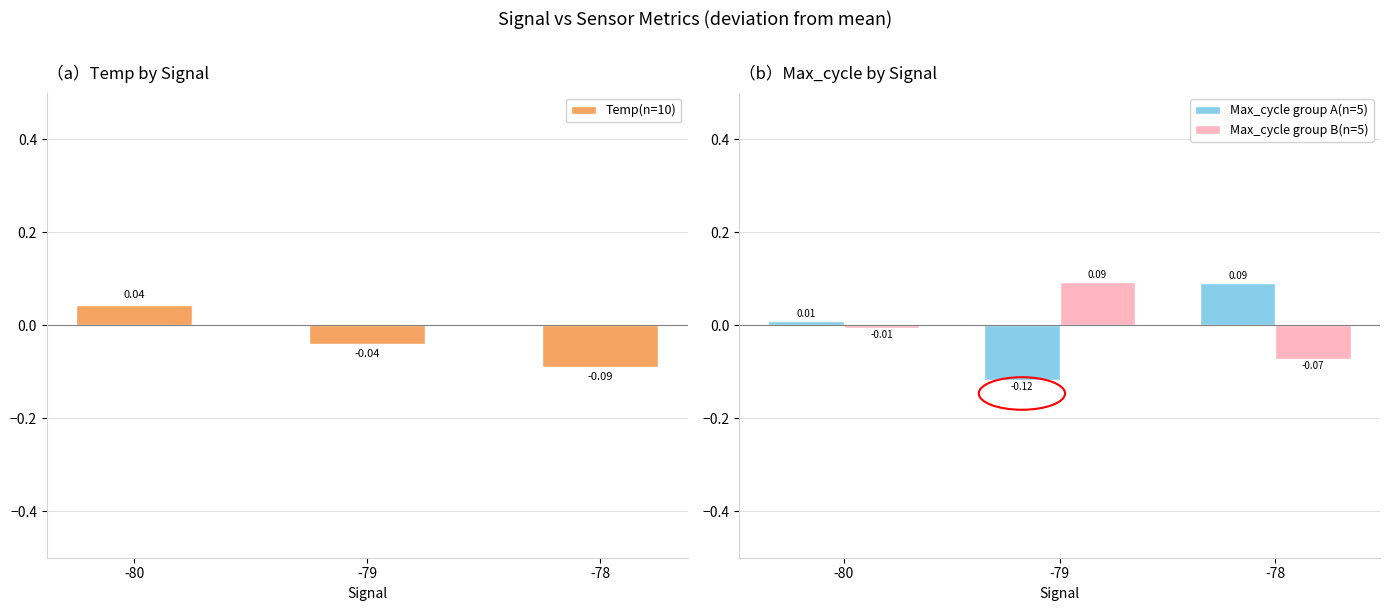

What are all the series names shown in the legend?

Temp(n=10), Max_cycle group A(n=5), Max_cycle group B(n=5)